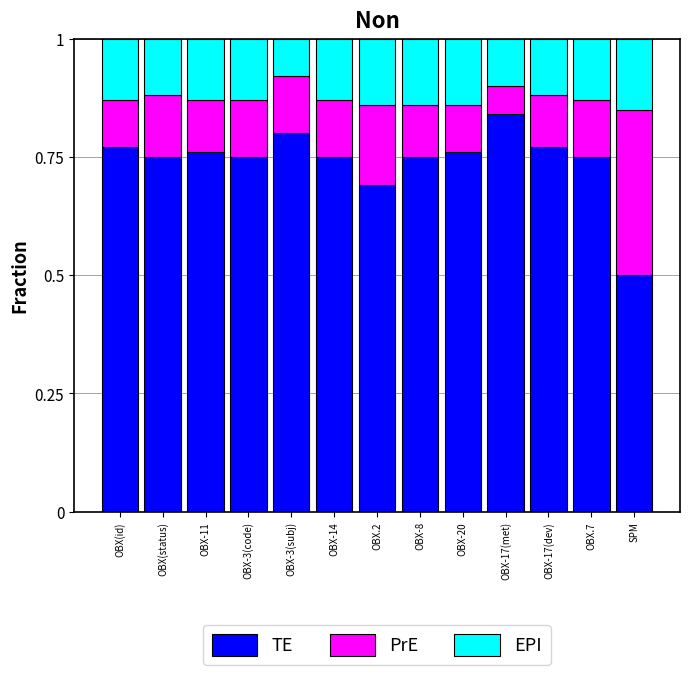

Does the chart contain any negative values?

No